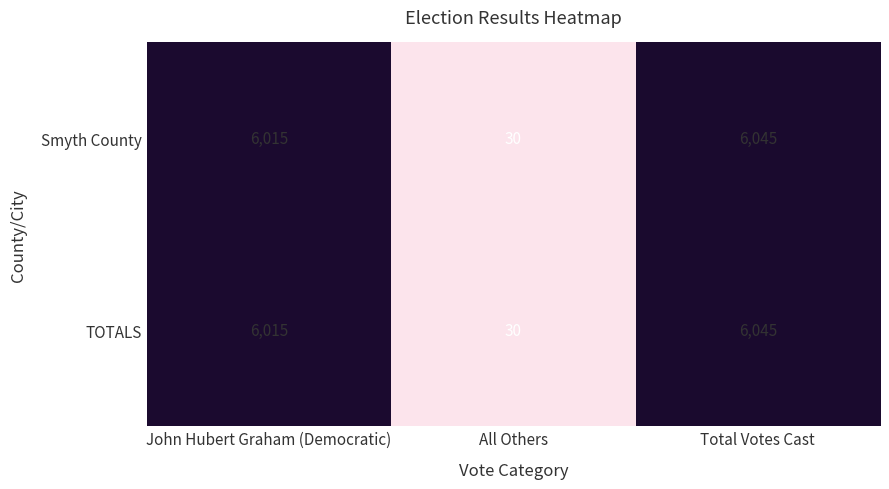

Rank the categories by Smyth County value from highest to lowest.

Total Votes Cast, John Hubert Graham (Democratic), All Others